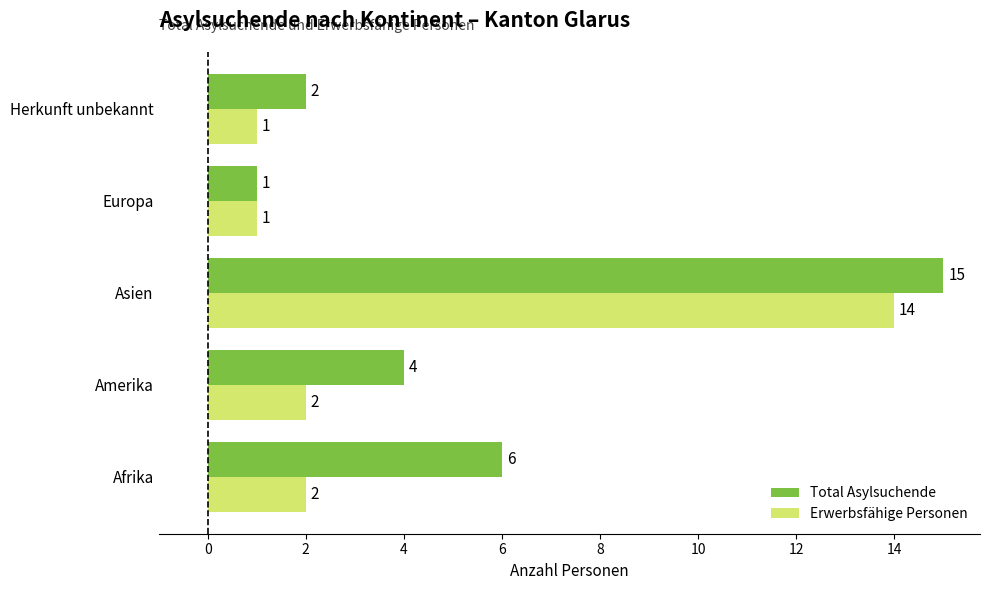

At which category is the sum across all series the highest?

Asien